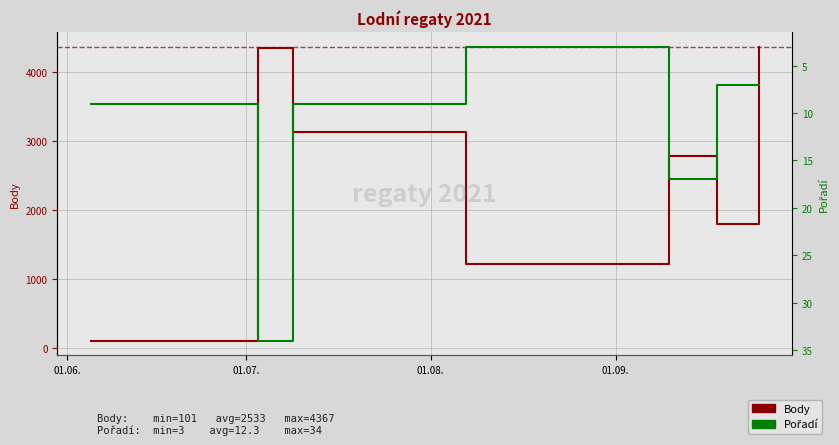

Is it true that Body equals 101 at 01.06.?

True